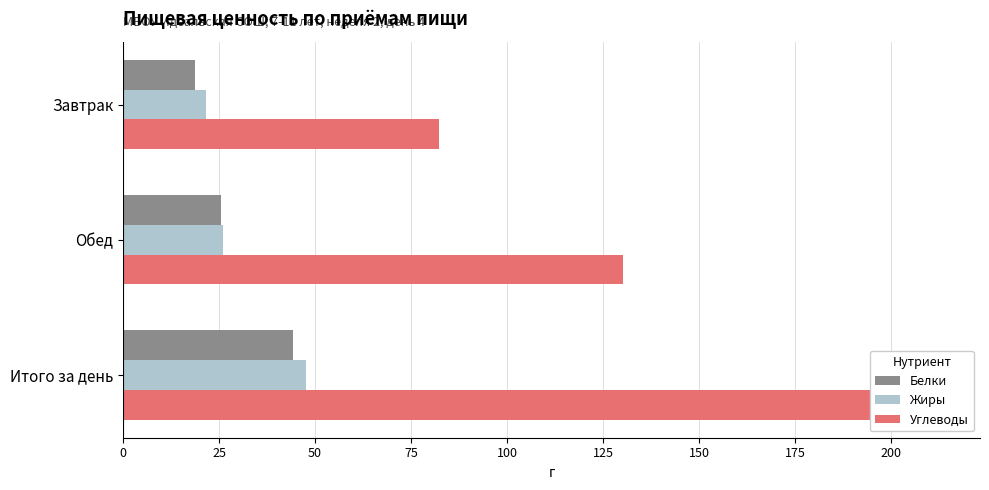

Rank the series by their maximum value, from lowest to highest.

Белки, Жиры, Углеводы